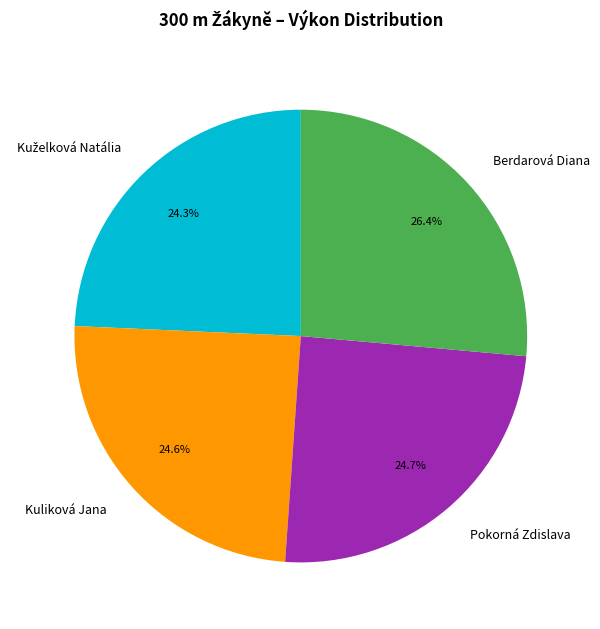

To the nearest percent, what portion does Berdarová Diana represent?

26%